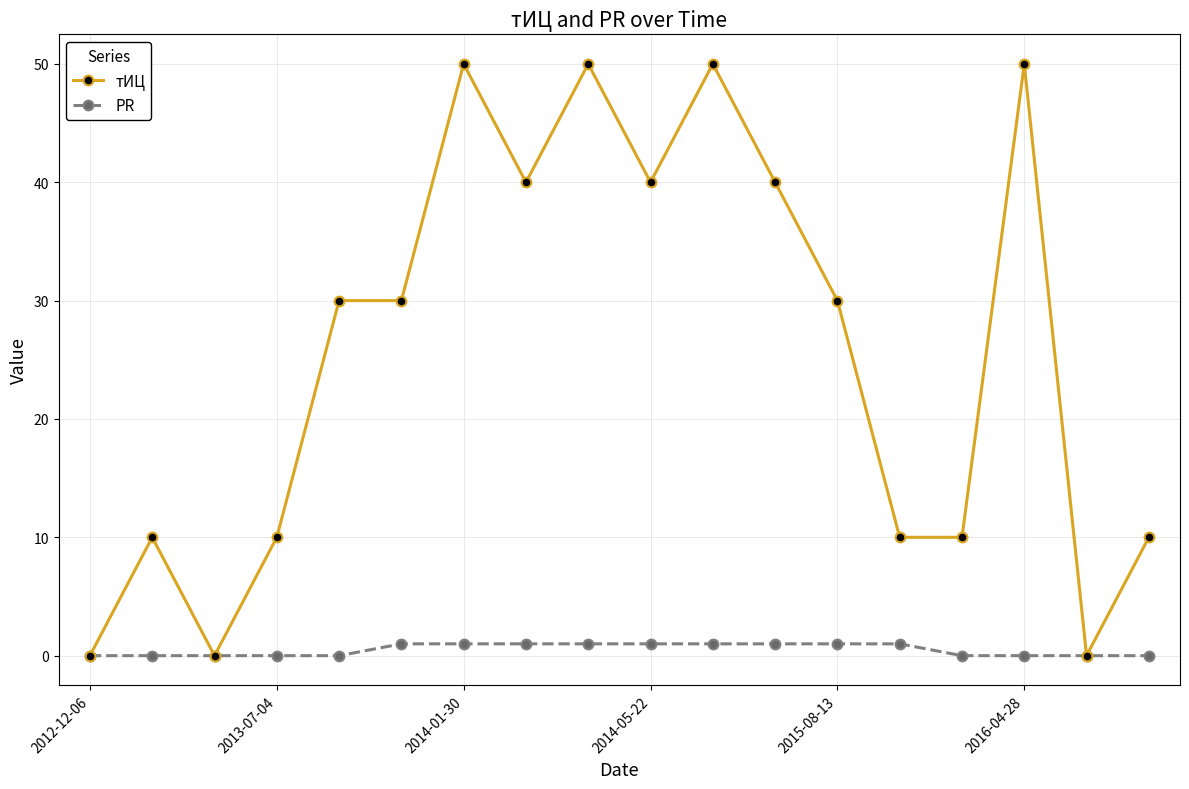

True or false: тИЦ has more than 2 interior local peaks.

True